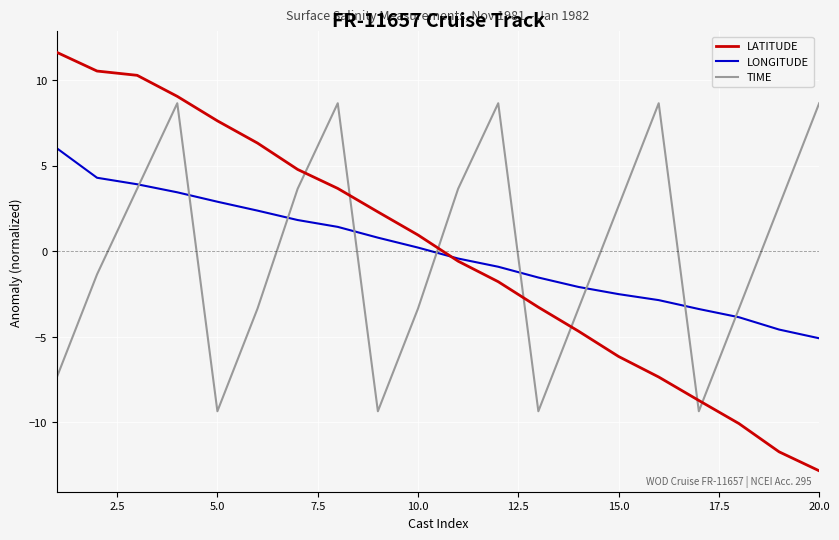

Reading right to left, transcribe all the data shown in this chart.

LATITUDE: -12.8	-11.7	-10.1	-8.7	-7.3	-6.1	-4.7	-3.3	-1.8	-0.6	1.0	2.3	3.7	4.8	6.3	7.6	9.1	10.3	10.5	11.6
LONGITUDE: -5.1	-4.6	-3.9	-3.4	-2.9	-2.5	-2.1	-1.5	-0.9	-0.4	0.2	0.8	1.4	1.8	2.4	2.9	3.4	3.9	4.3	6.0
TIME: 8.7	2.7	-3.3	-9.3	8.7	2.7	-3.3	-9.3	8.7	3.7	-3.3	-9.3	8.7	3.7	-3.3	-9.3	8.7	3.7	-1.3	-7.3